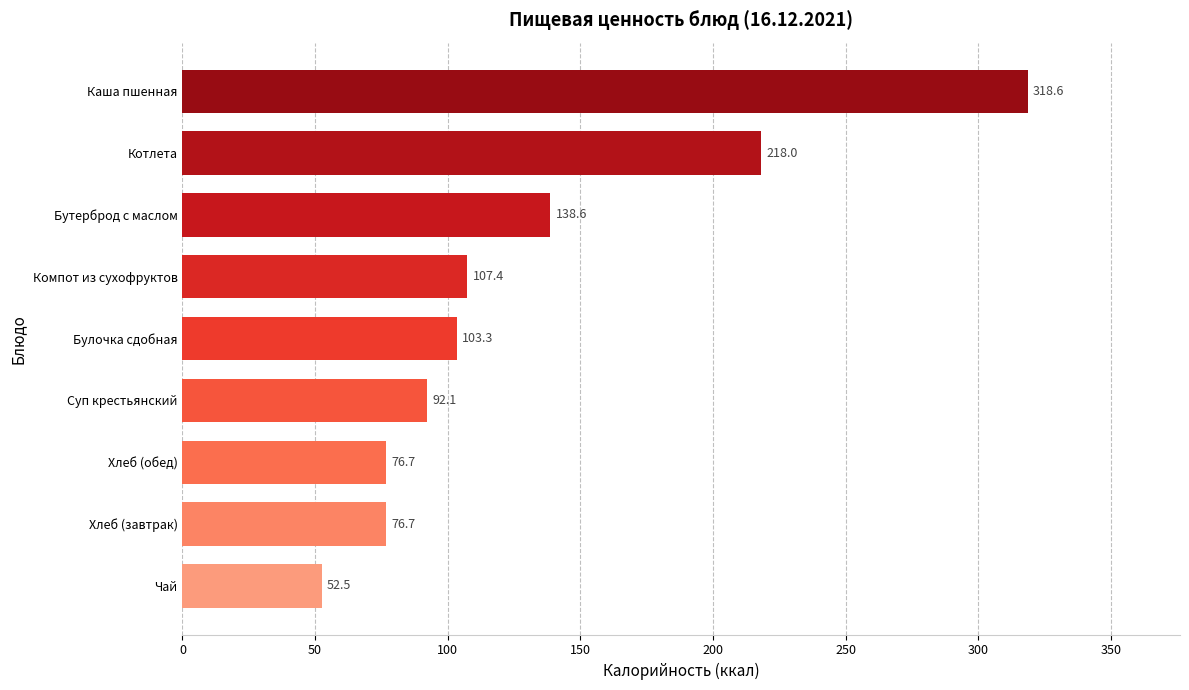

What is the label of the 7th bar from the top?

Хлеб (обед)